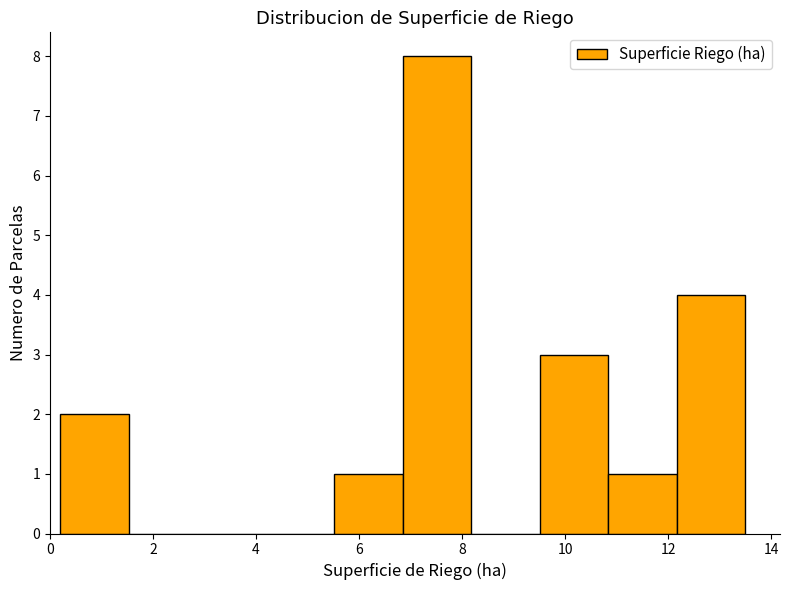

Reading left to right, list every bar in this chart as the range it spans on the x-axis followed by its height. Neither the bar edges nor the heights are printed on the chart, so give them approximately, as read against the axes.

0.2 to 1.6: 2
1.6 to 2.8: 0
2.8 to 4.2: 0
4.2 to 5.6: 0
5.6 to 6.8: 1
6.8 to 8.2: 8
8.2 to 9.6: 0
9.6 to 10.8: 3
10.8 to 12.2: 1
12.2 to 13.6: 4